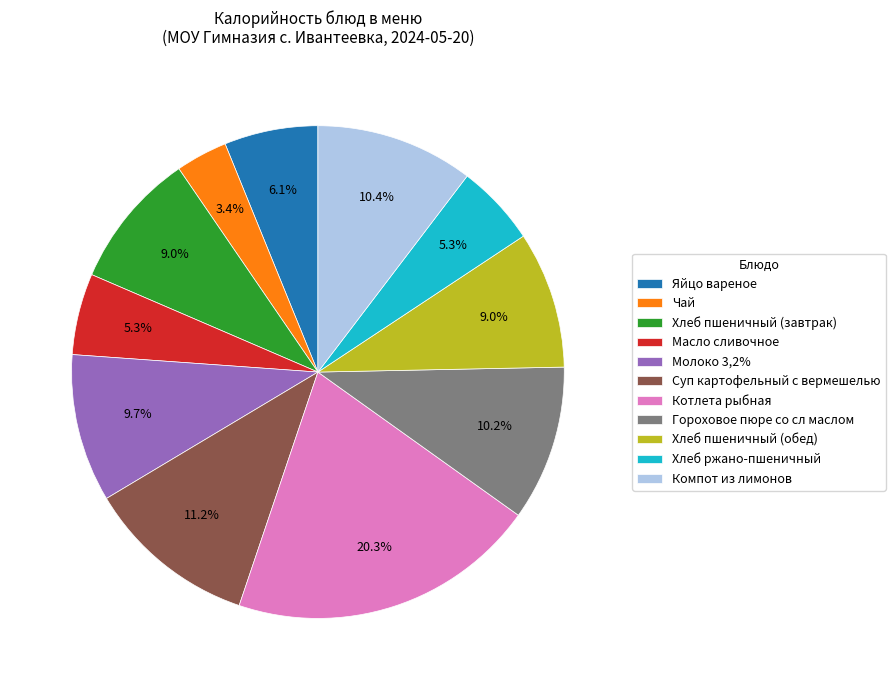

Which slice is the smallest?

Чай